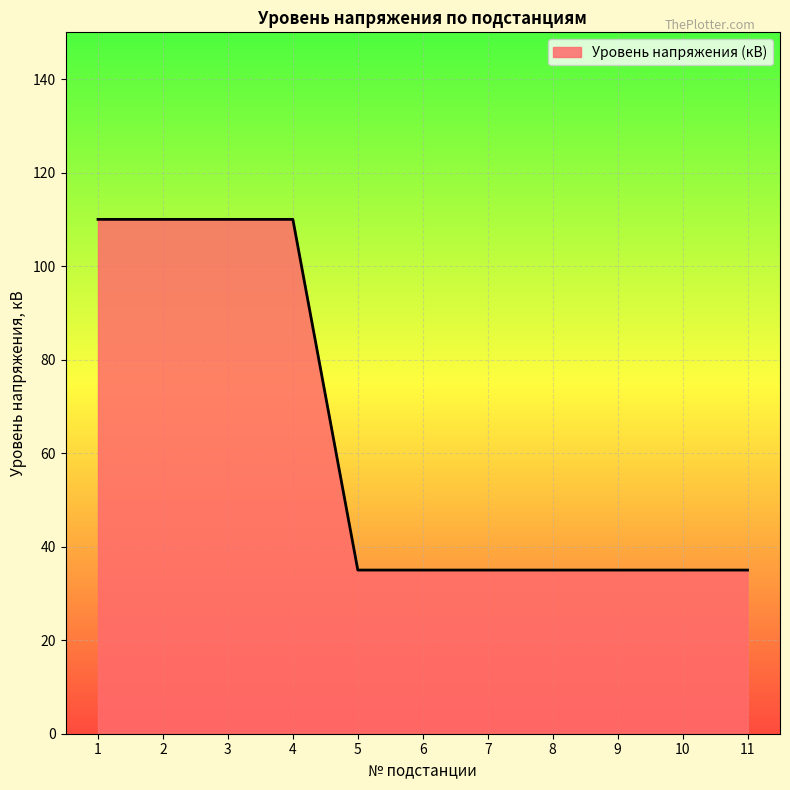

What is the smallest value displayed?

35